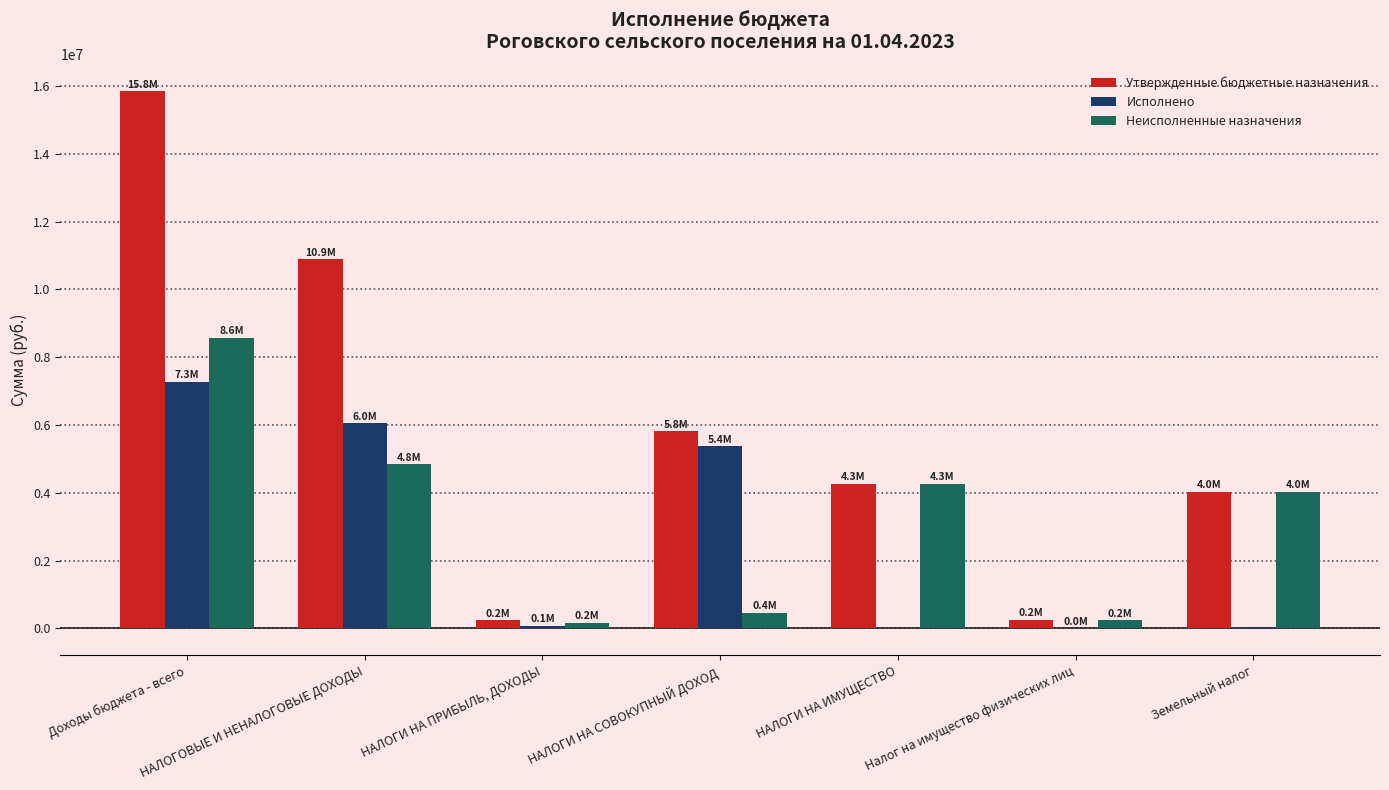

Which category has the highest value in the Утвержденные бюджетные назначения series?

Доходы бюджета - всего